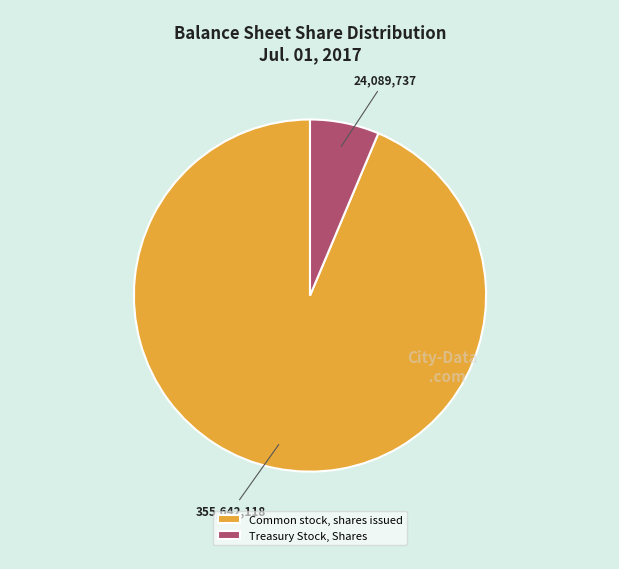

Do Common stock, shares issued and Treasury Stock, Shares together represent more than half of the pie?

Yes